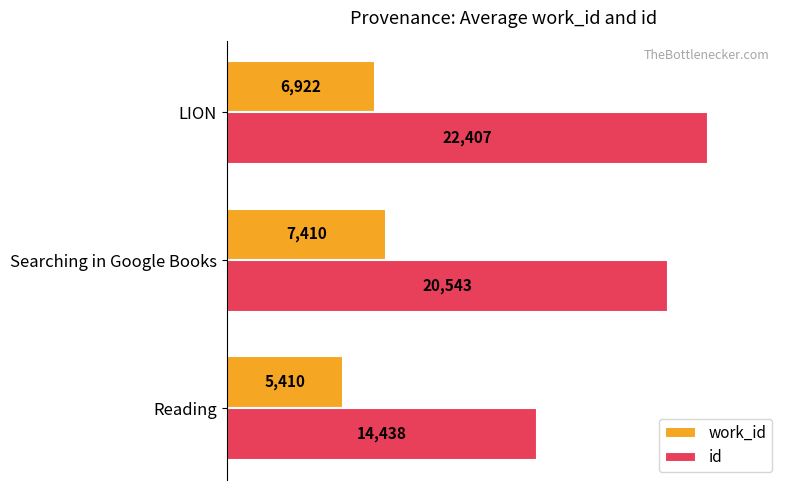

True or false: id has a value of 14438.5 at Reading.

True